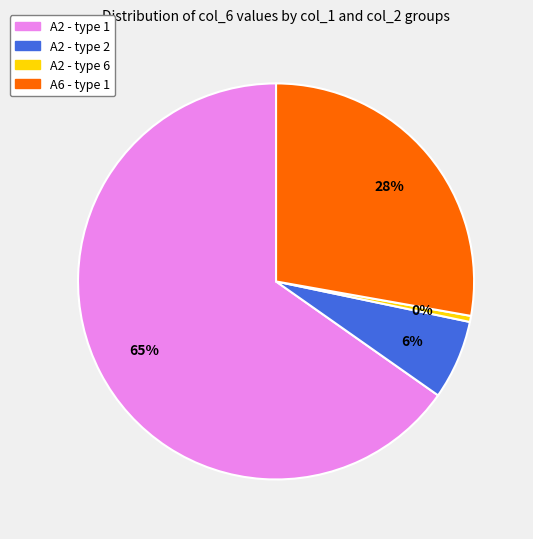

Is there any slice that represents more than half of the pie?

Yes